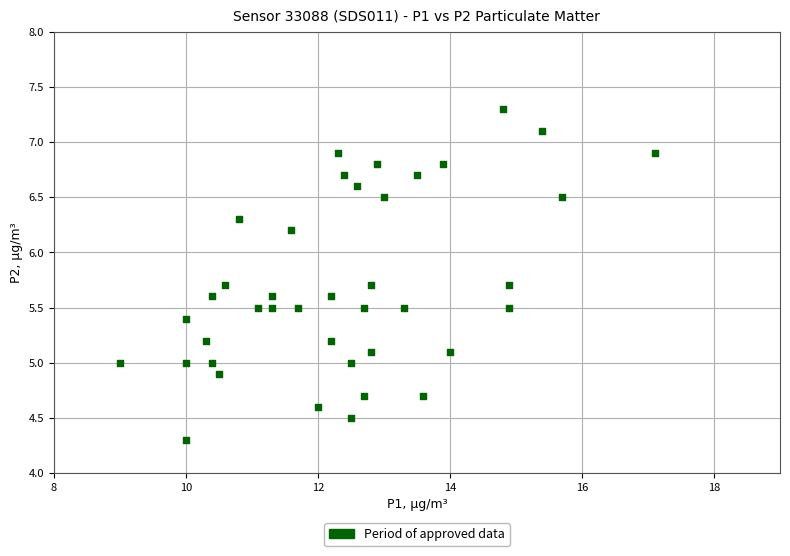

What is the range of X values (max minus min)?

8.1